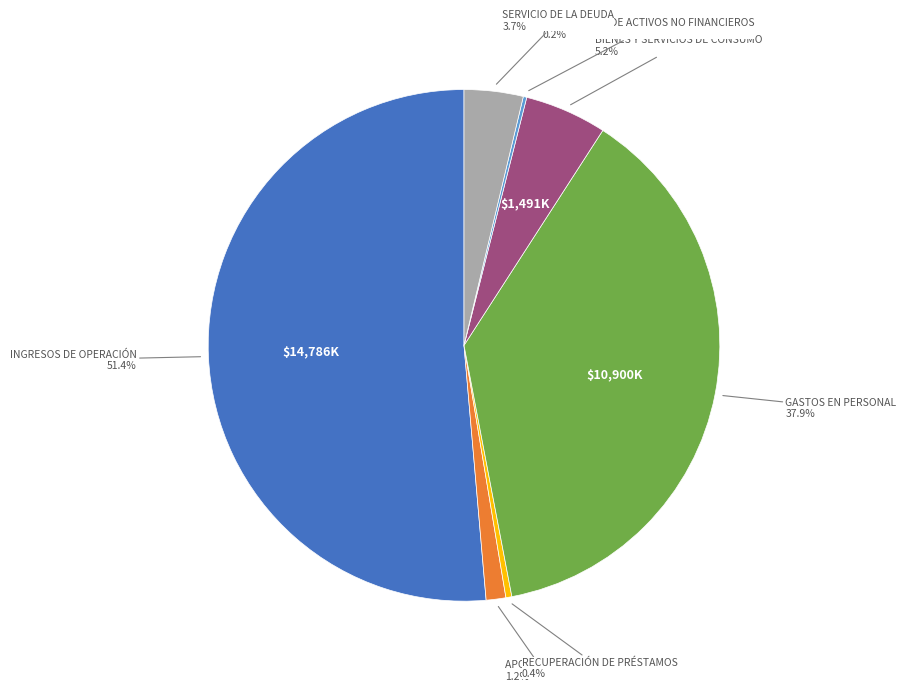

Is there any slice that represents more than half of the pie?

Yes